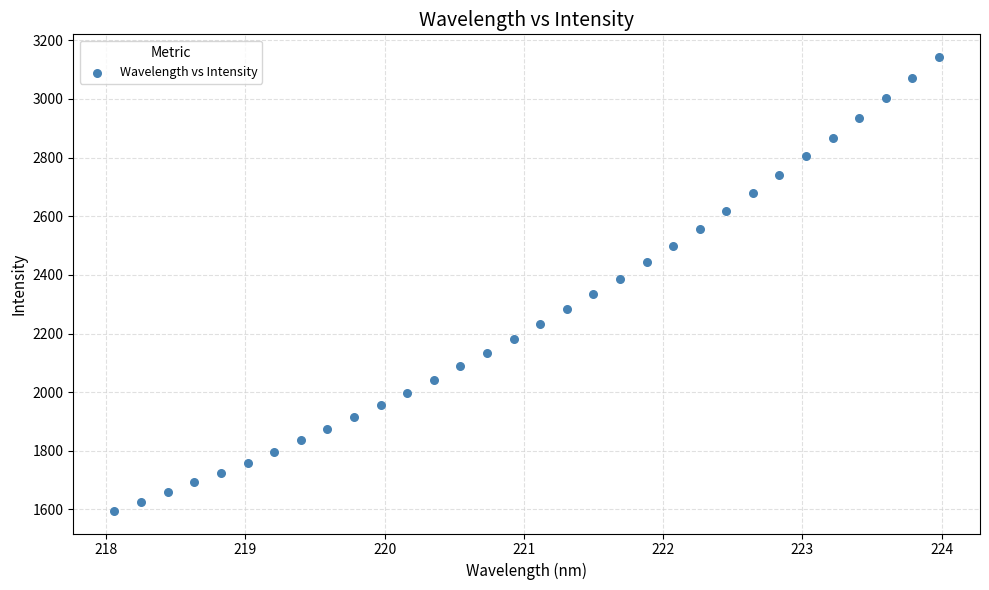

What is the range of X values (max minus min)?

5.9